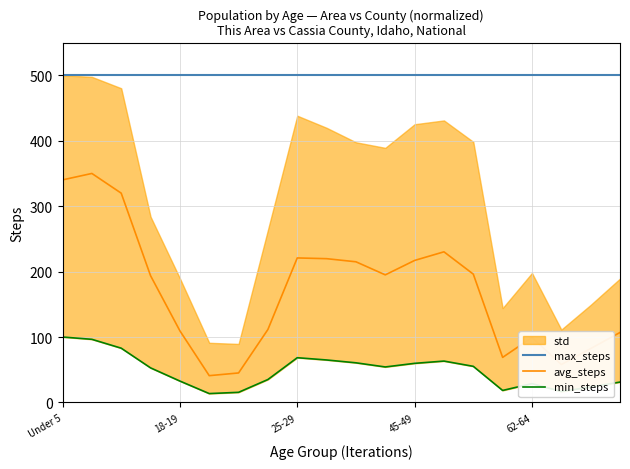

True or false: avg_steps and max_steps cross at least once.

False